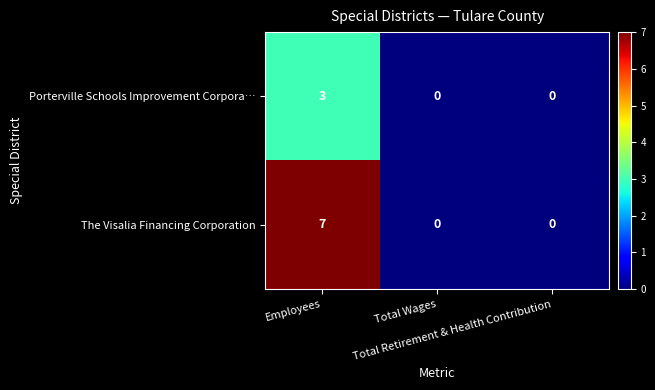

What is the sum of all Porterville Schools Improvement Corpora… values?

3